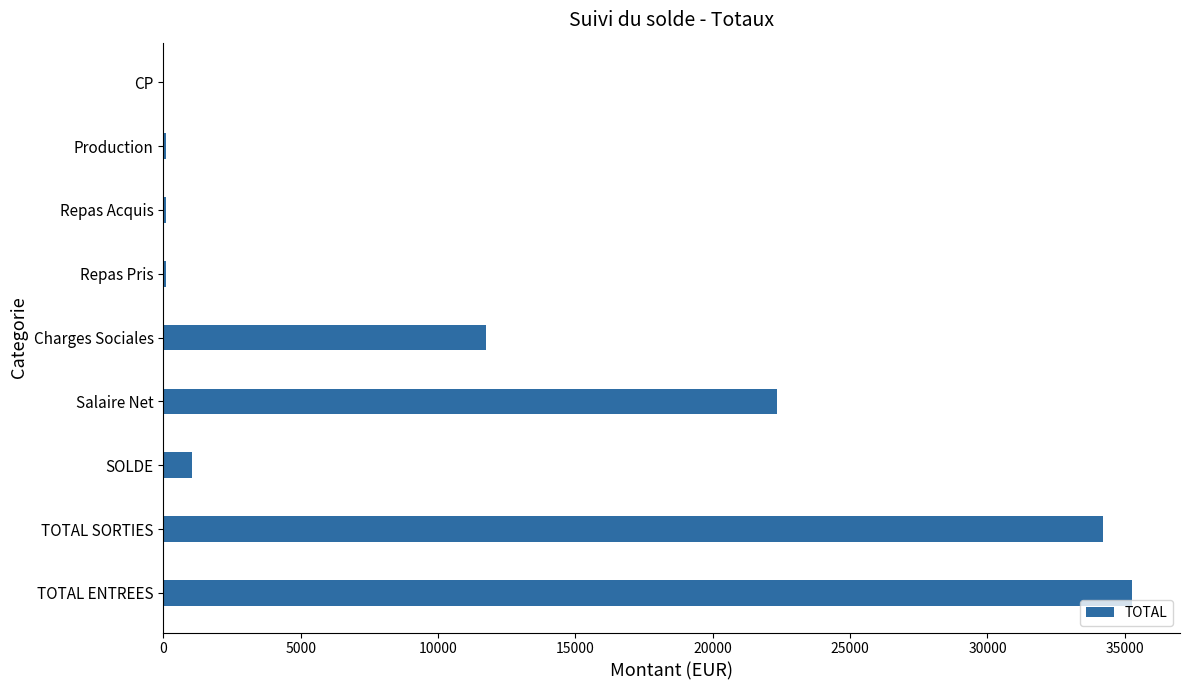

What is the sum of all values?

104823.4